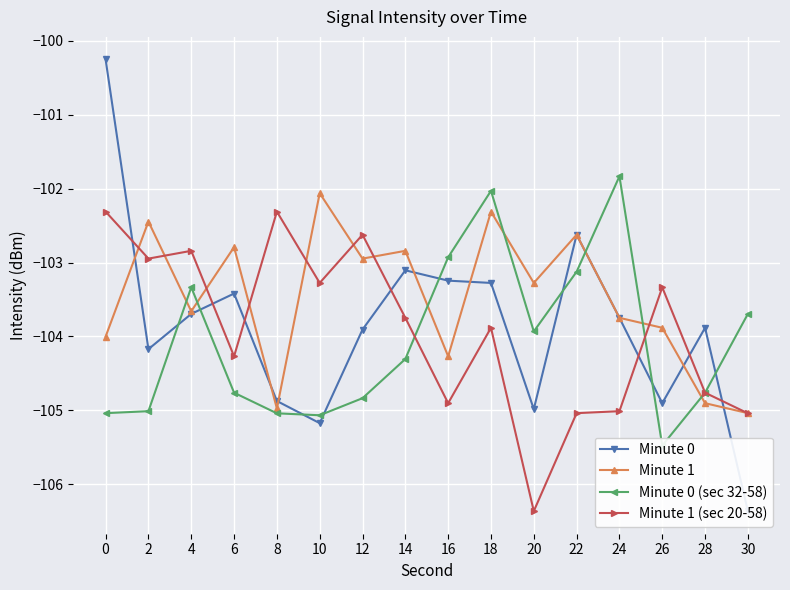

Which series ends up on top after the final intersection of Minute 1 (sec 20-58) and Minute 1?

Minute 1